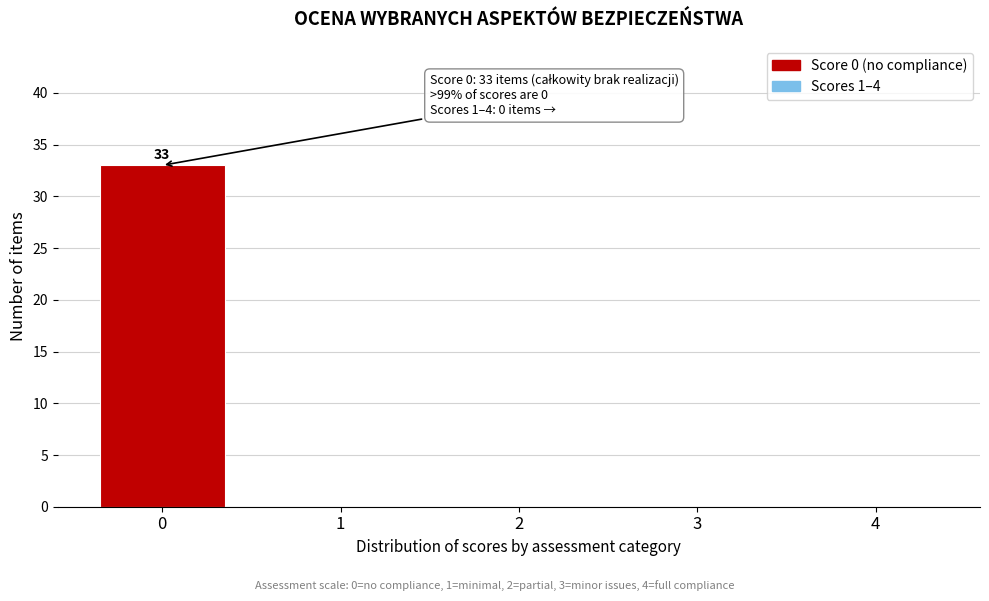

Reading left to right, list all the values displayed in this chart.

0=33	1=0	2=0	3=0	4=0